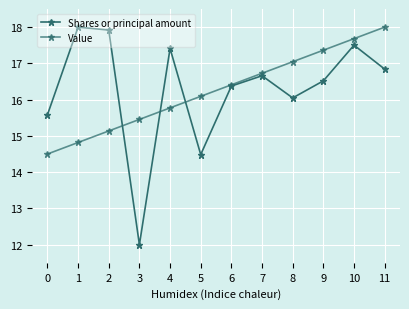

How many lines are shown in the chart?

2